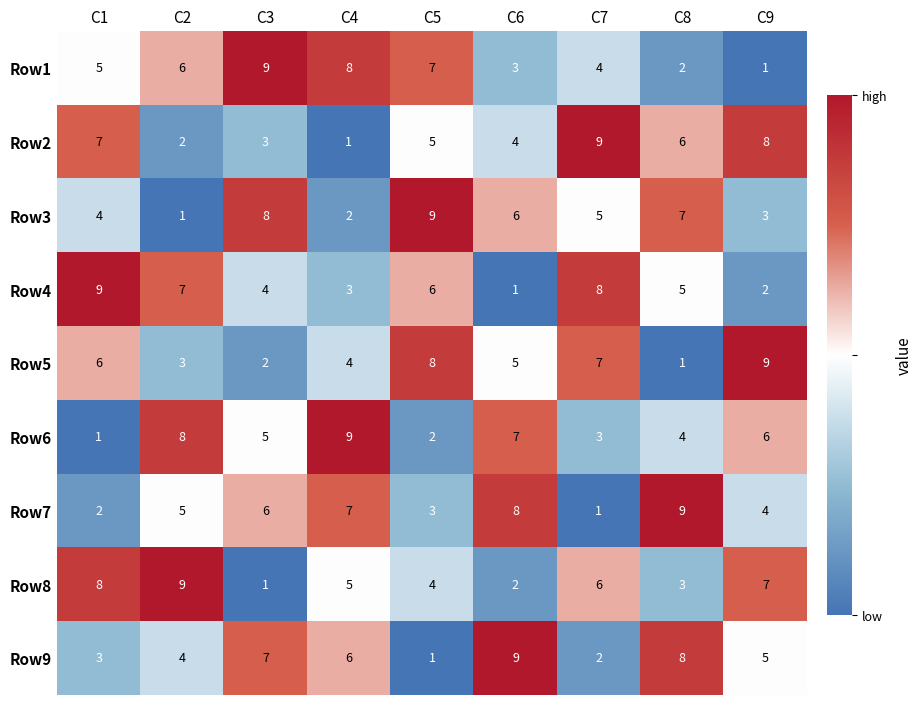

Which category has the lowest value in the Row1 series?

C9